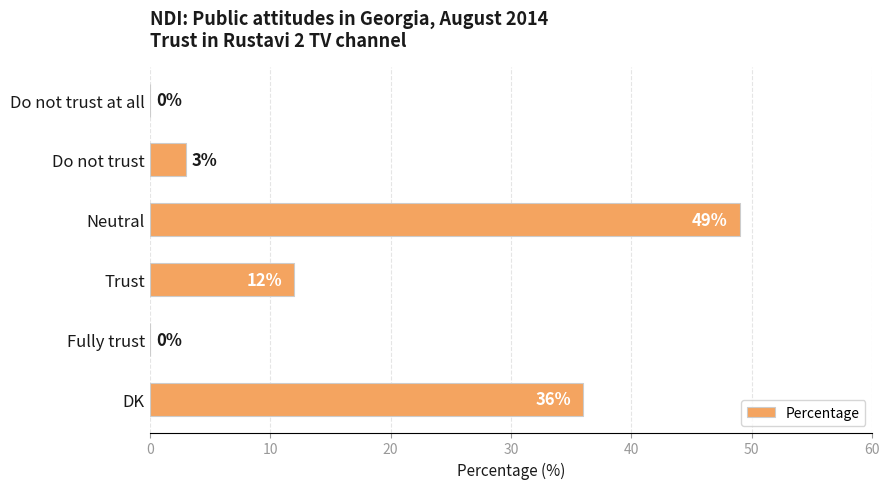

What is the ratio of the value at Trust to the value at Do not trust?

4.0